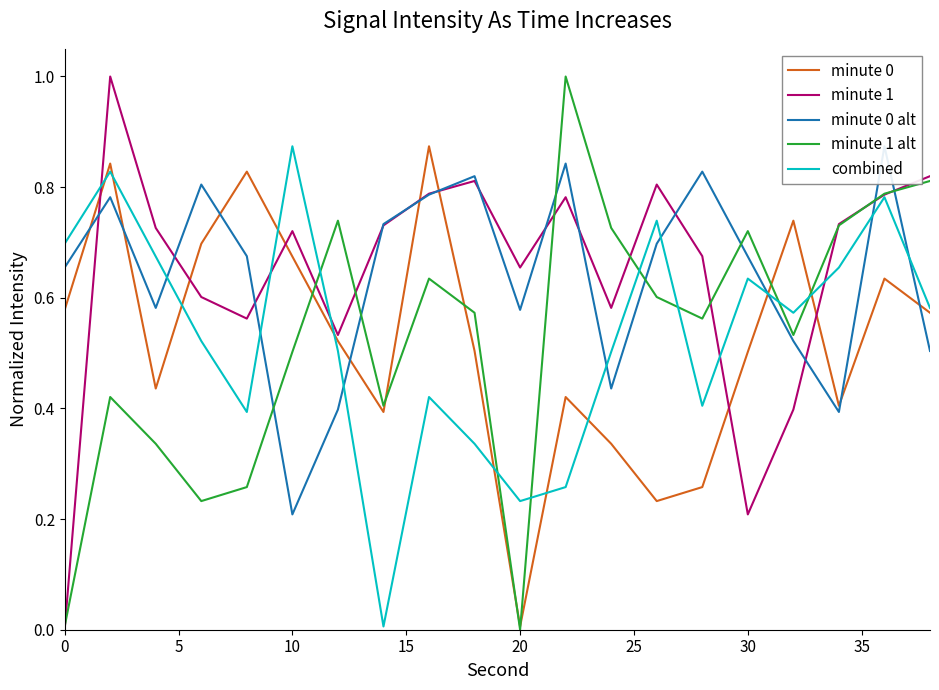

Count the number of categories in the chart.

20